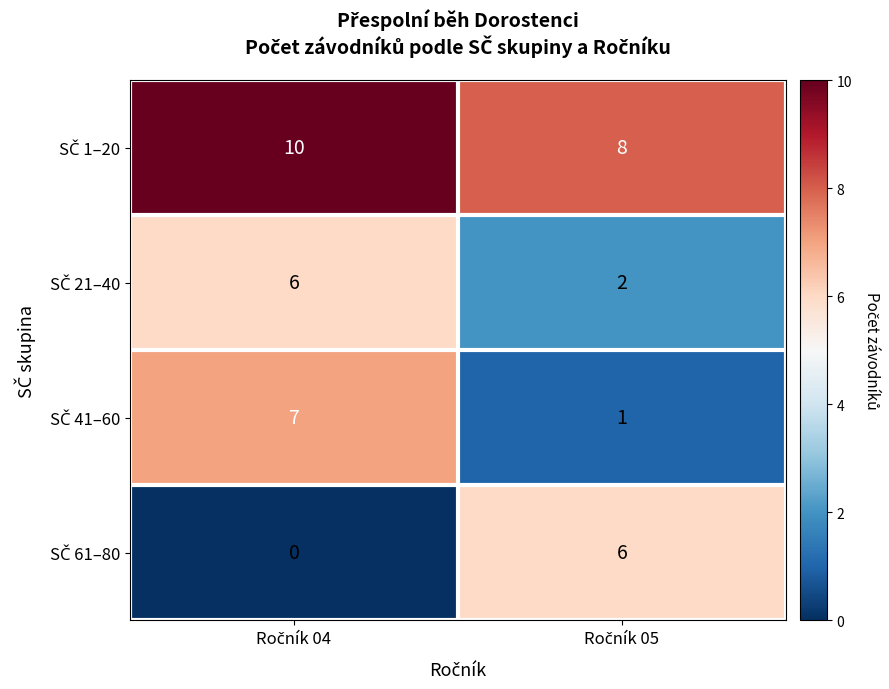

What is the total value across all series at Ročník 05?

17